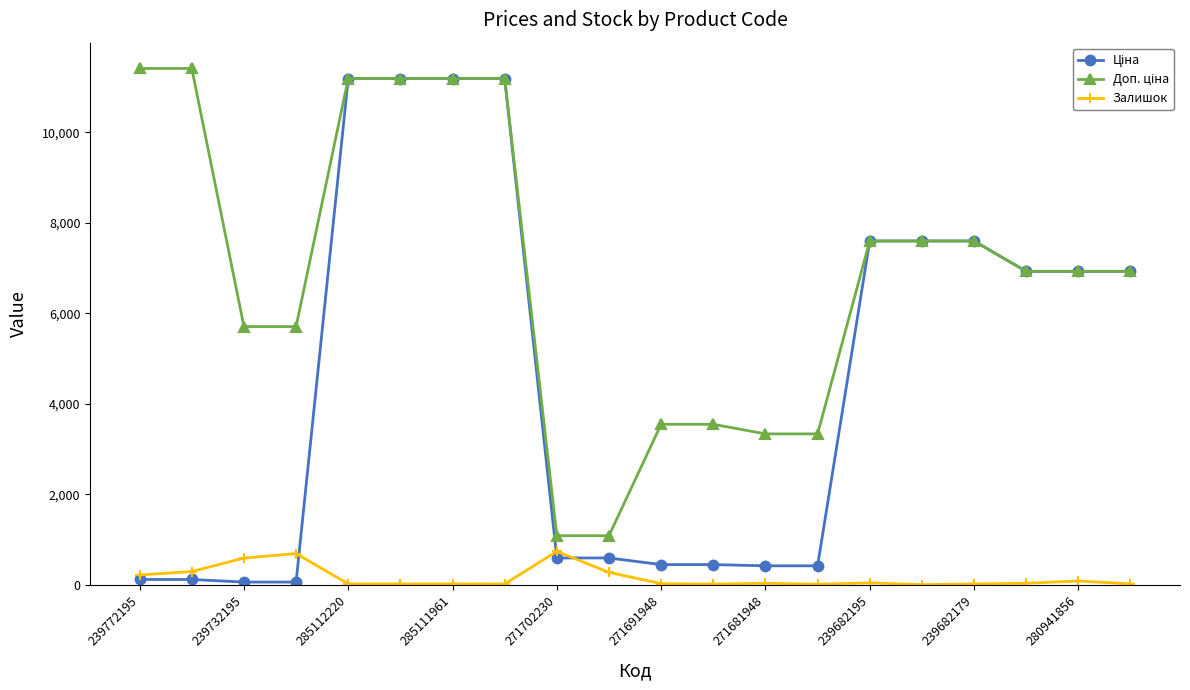

How many data points in Залишок are less than 30?

10